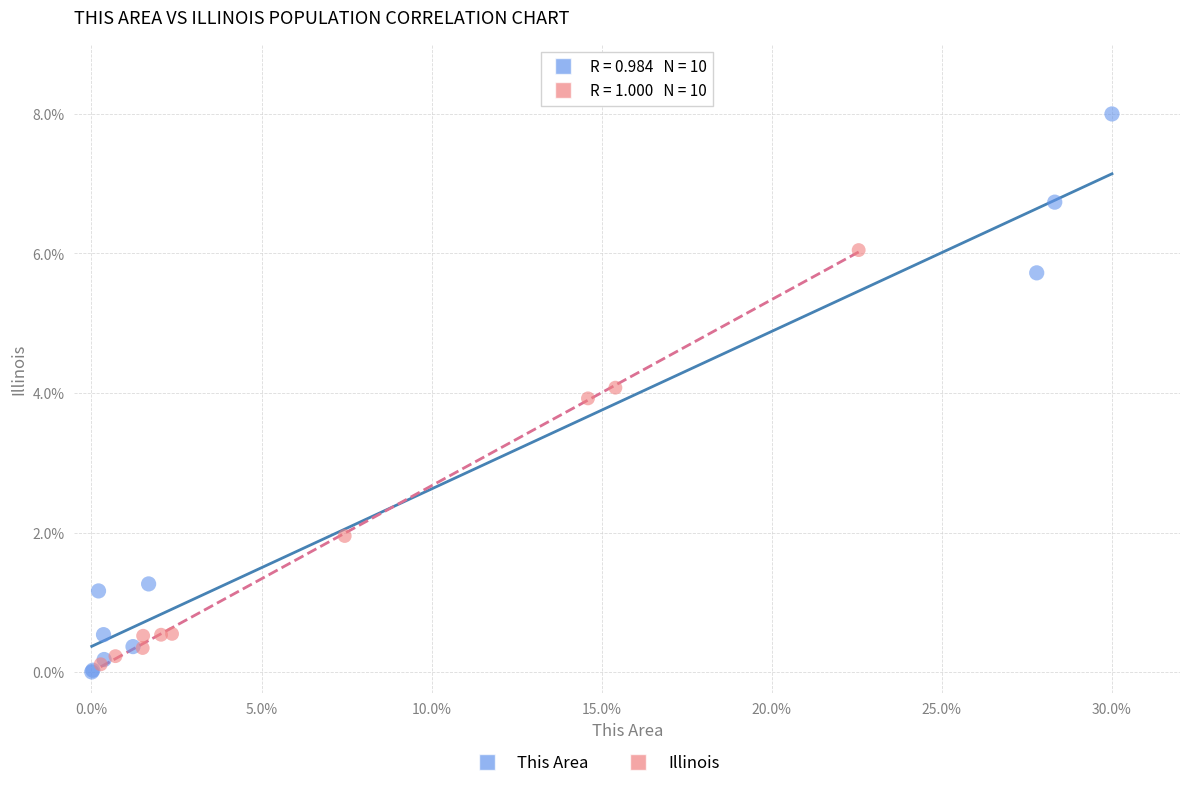

Which series contains the highest Y value?

This Area